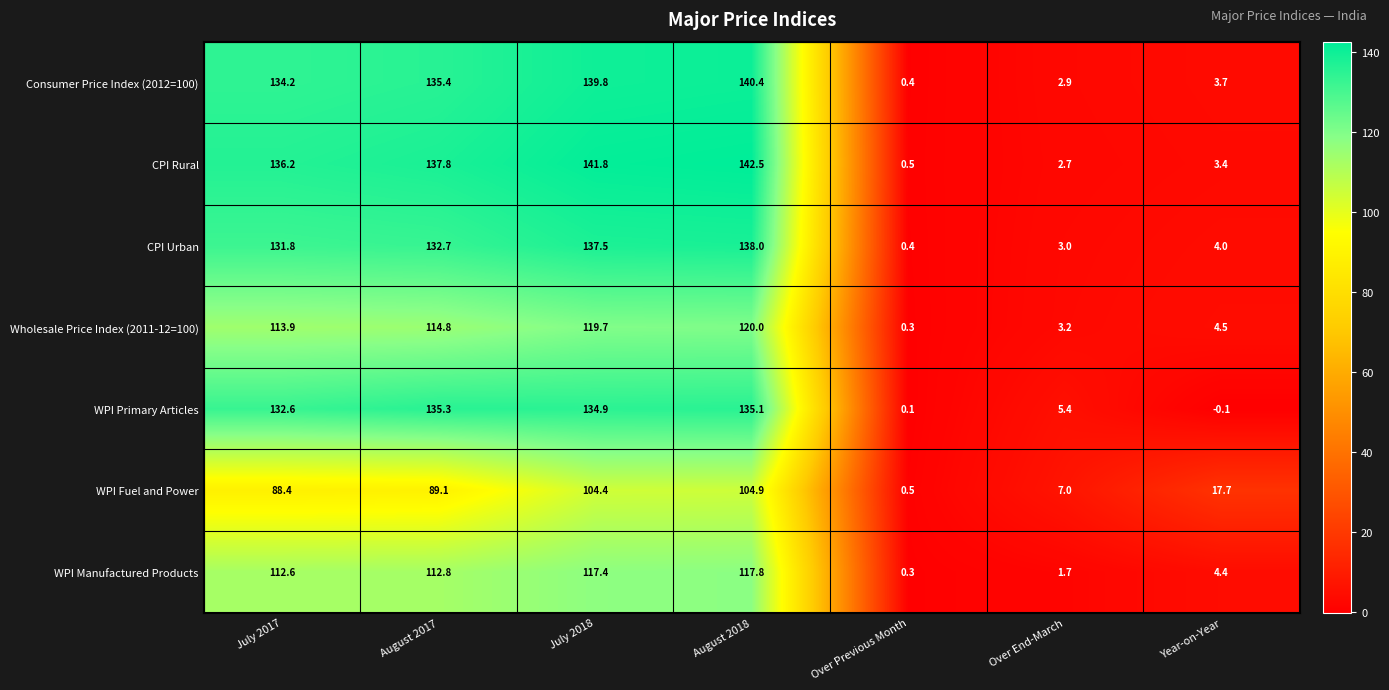

At how many categories does at least one series exceed 23?

4